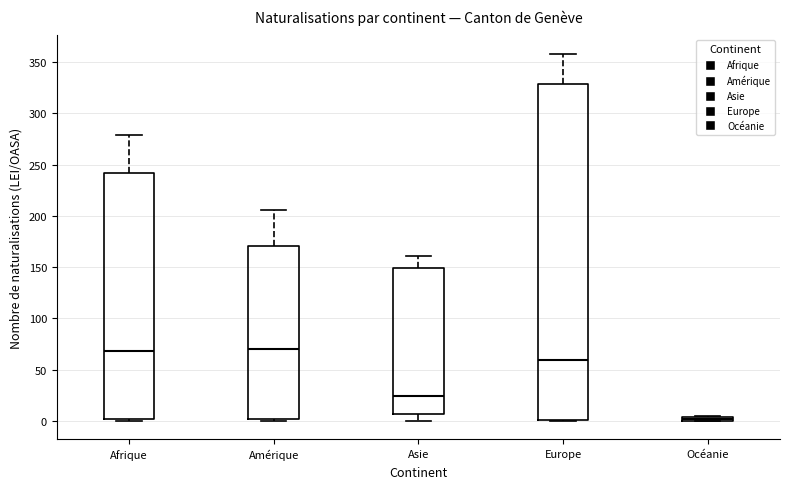

Where is the lower edge of the box for Afrique on the y-axis? The values are not printed on the chart, so give them approximately, as read against the axis.

0